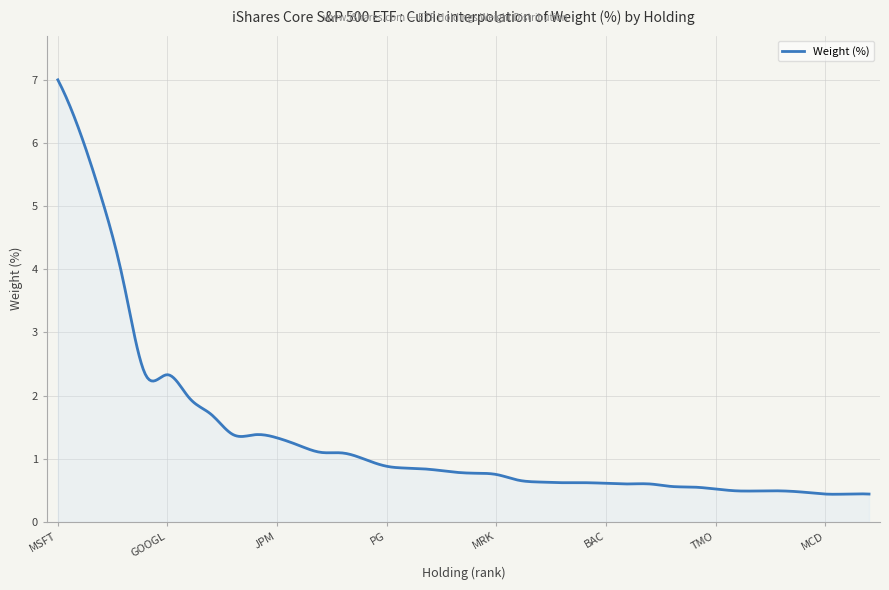

What is the difference between the maximum and minimum values?

6.6